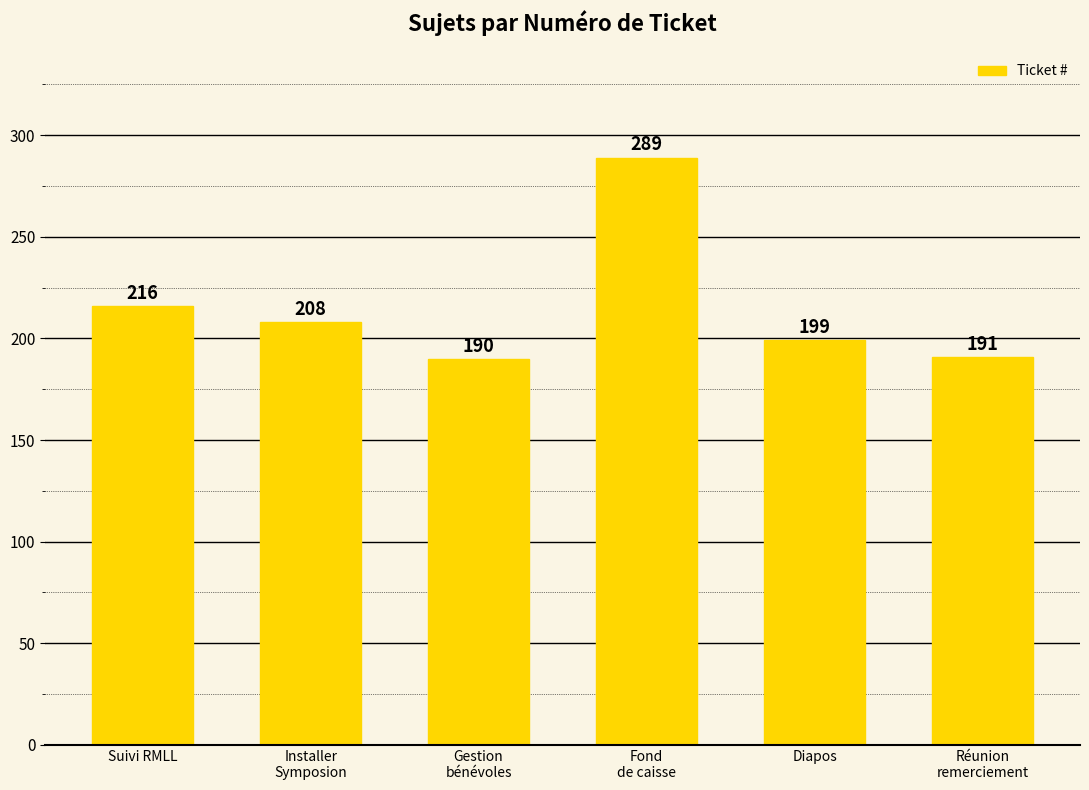

What is the difference between the values at Gestion
bénévoles and Diapos?

9